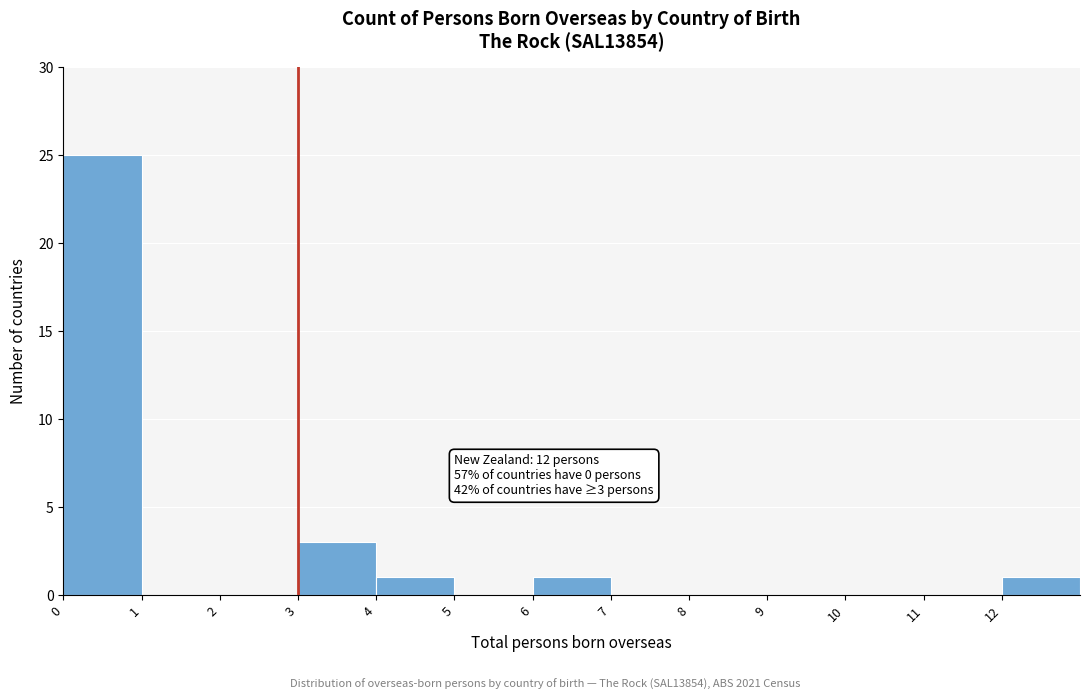

Over which range of the x-axis is the bar tallest?

0 to 1